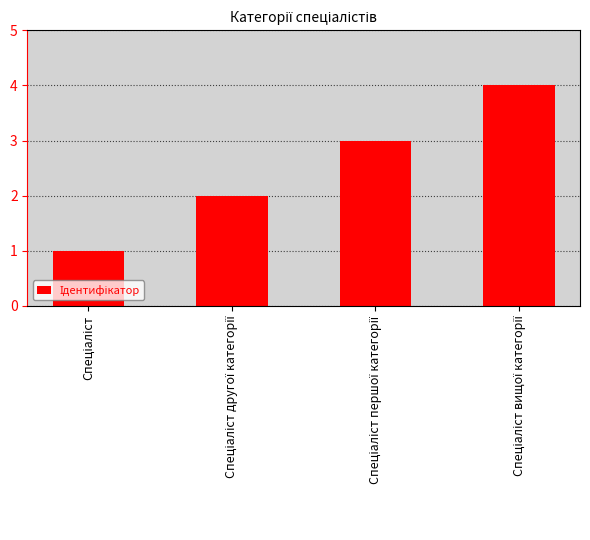

What is the maximum value shown in the chart?

4